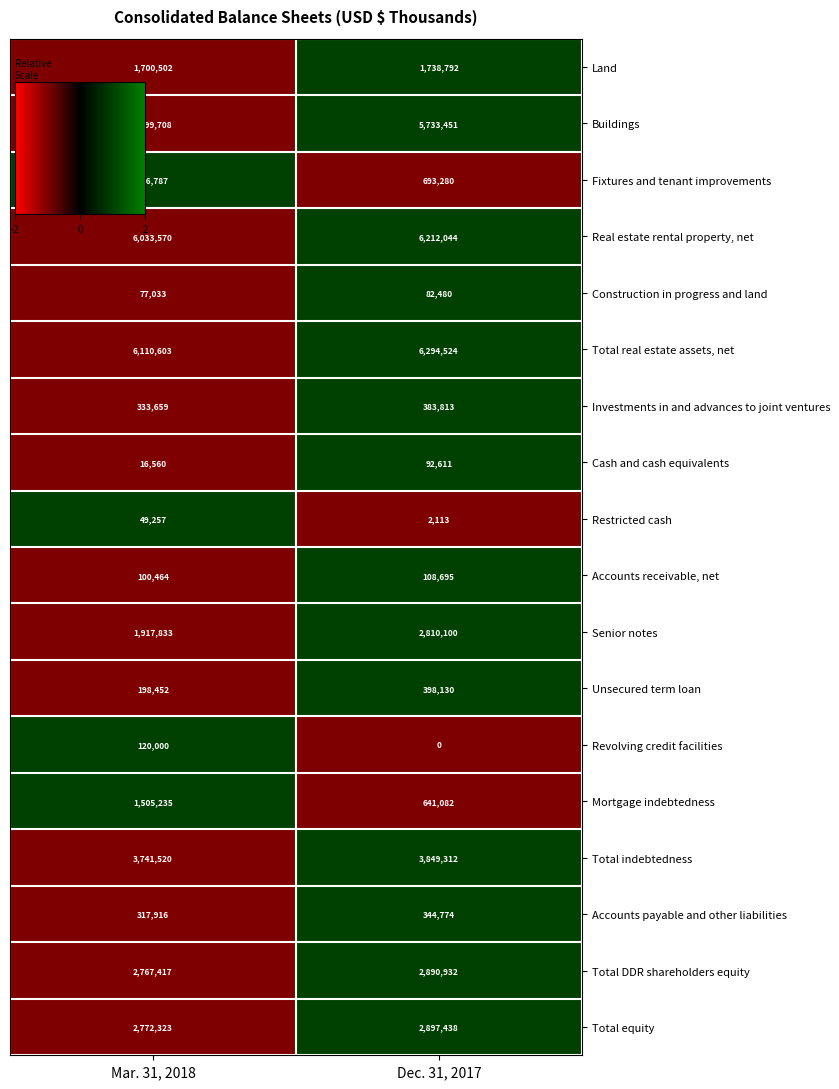

Between Mar. 31, 2018 and Dec. 31, 2017, which series saw the biggest shift?

Senior notes